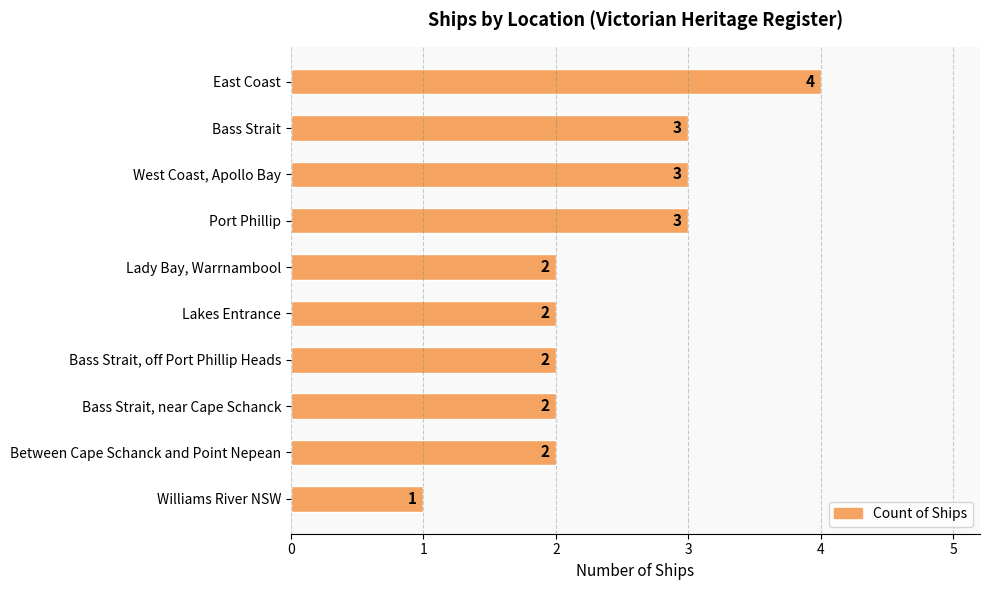

Reading top to bottom, list all the values displayed in this chart.

East Coast=4	Bass Strait=3	West Coast, Apollo Bay=3	Port Phillip=3	Lady Bay, Warrnambool=2	Lakes Entrance=2	Bass Strait, off Port Phillip Heads=2	Bass Strait, near Cape Schanck=2	Between Cape Schanck and Point Nepean=2	Williams River NSW=1